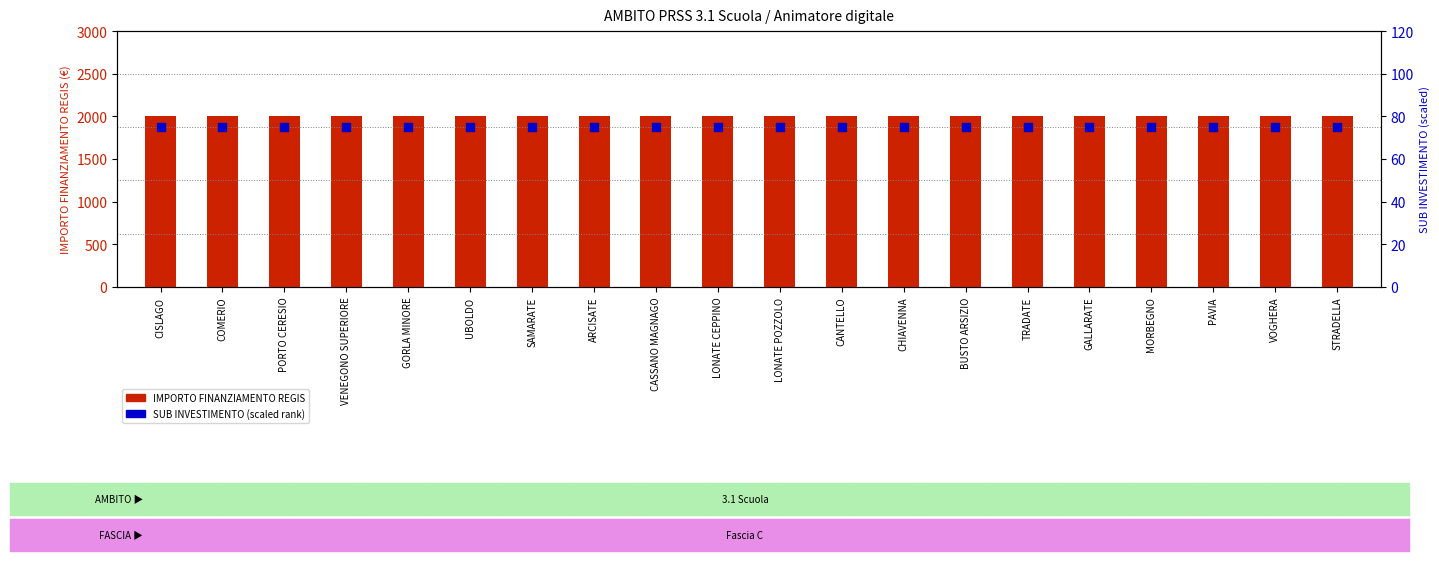

Which series reaches the maximum Y coordinate?

IMPORTO FINANZIAMENTO REGIS